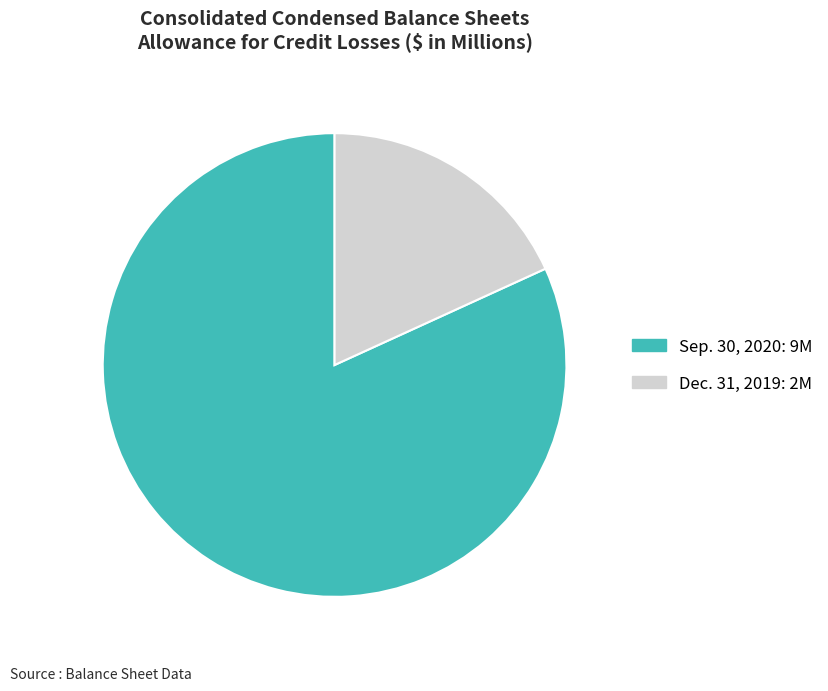

Approximately how many times larger is the value at Dec. 31, 2019 compared to Sep. 30, 2020?

0.2